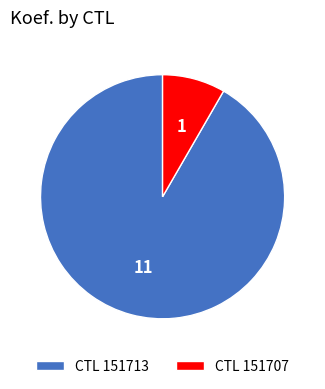

Which slice is the smallest?

CTL 151707